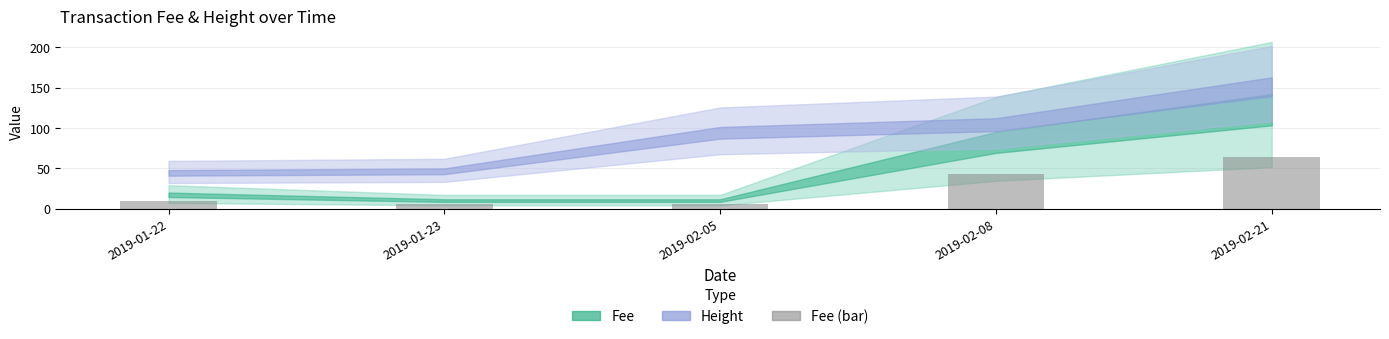

What is the approximate value at 2019-02-21?

64.5